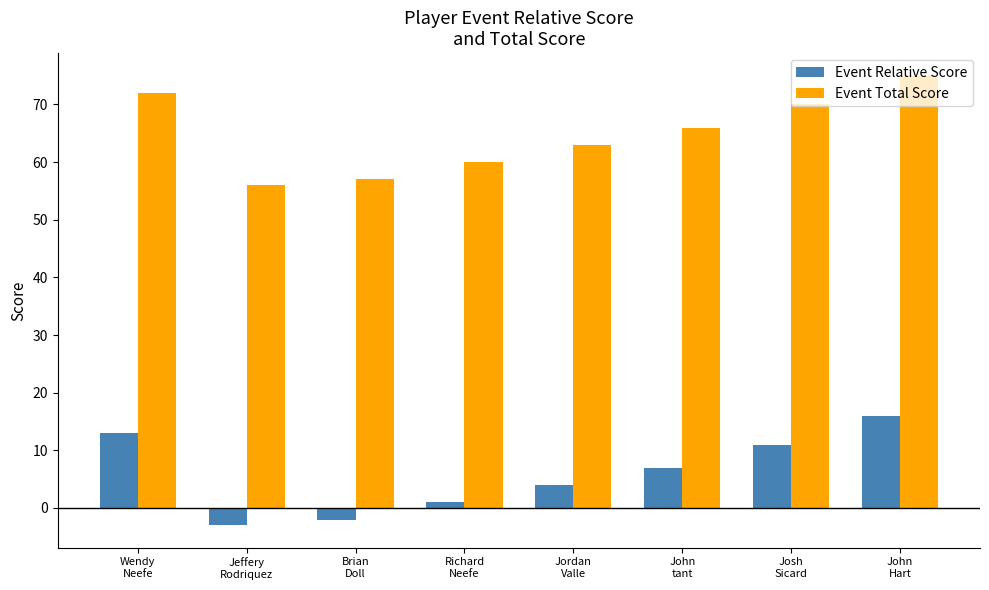

The value of Event Relative Score at Jordan
Valle is 4. True or false?

True